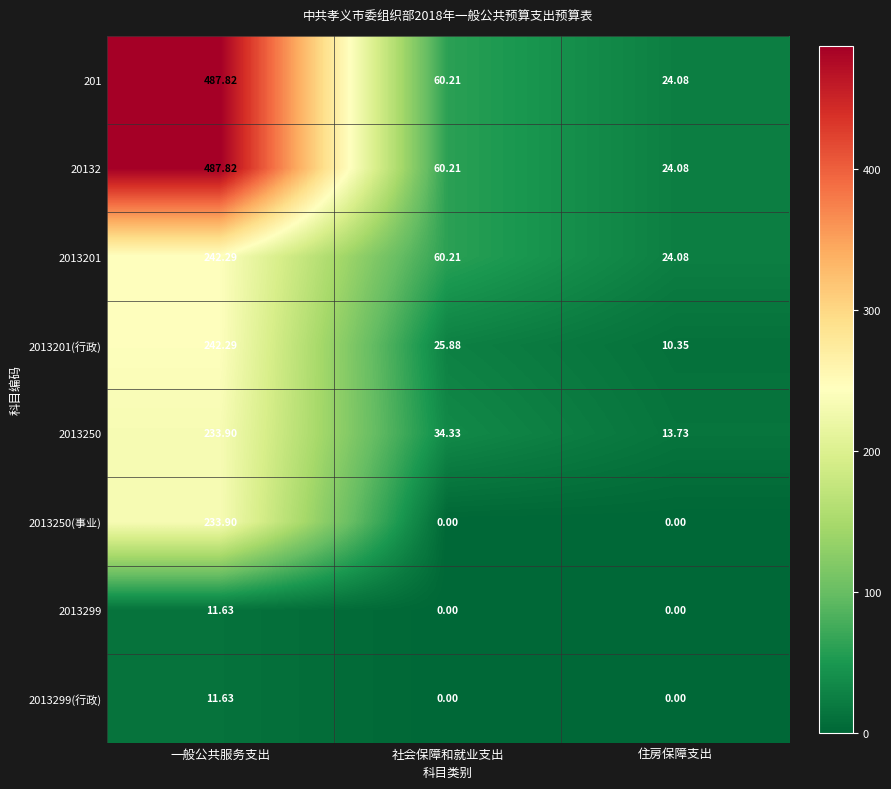

Which label corresponds to the largest value in the chart?

一般公共服务支出